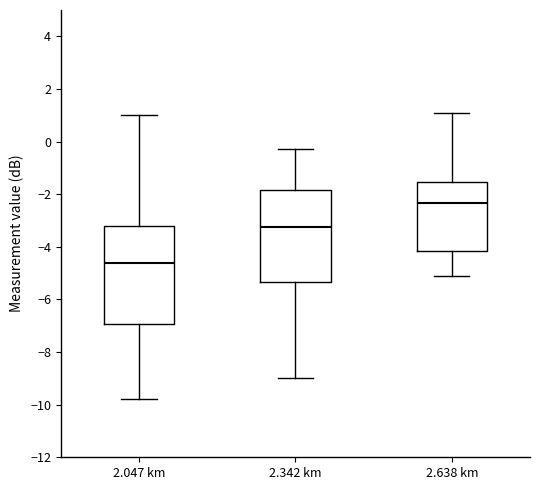

Reading left to right, transcribe this box plot: for each box, give where its median line is, the range the box spans, and where its two whiskers end, as read against the y-axis. The values are not printed on the chart, so give them approximately, as read against the axis.

2.047 km: median -4.6, box -7.0 to -3.2, whiskers -9.8 to 1.0
2.342 km: median -3.2, box -5.4 to -1.8, whiskers -9.0 to -0.2
2.638 km: median -2.4, box -4.2 to -1.6, whiskers -5.0 to 1.2